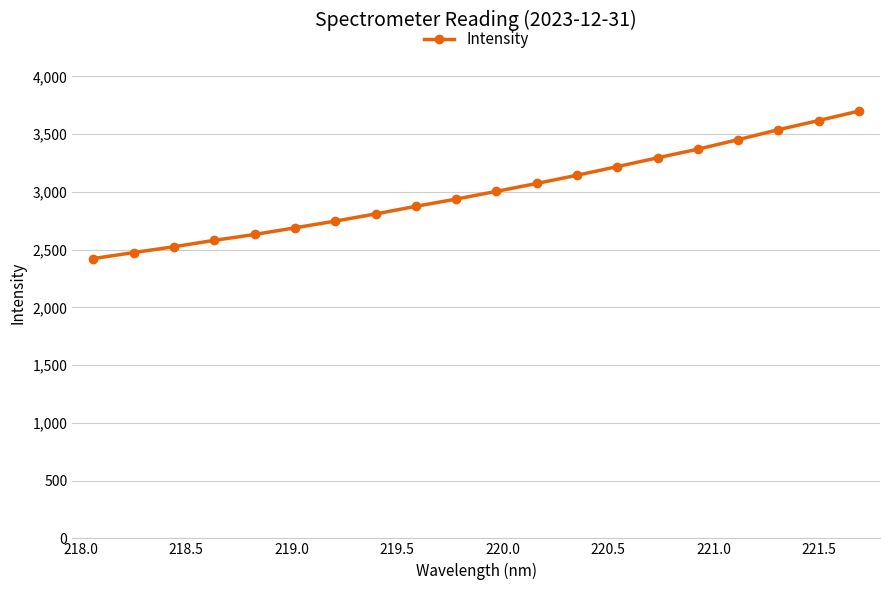

What is the maximum value shown in the chart?

3700.0